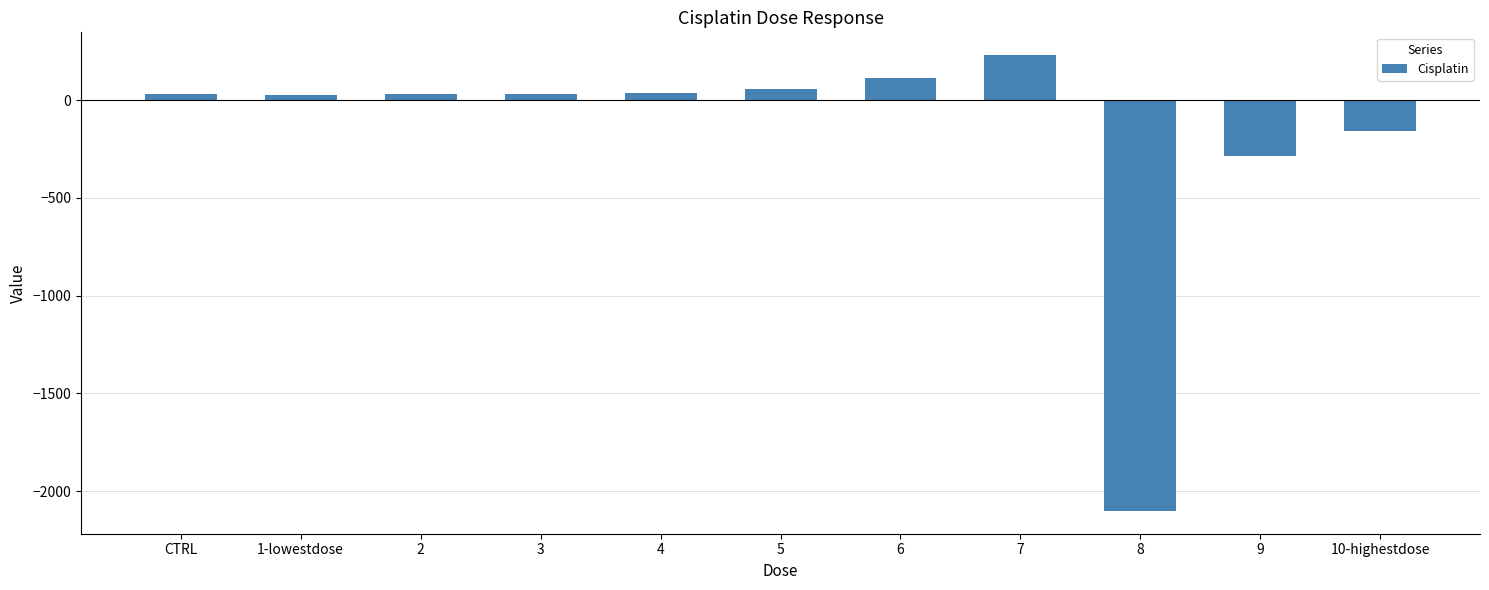

What is the average value?

-180.0